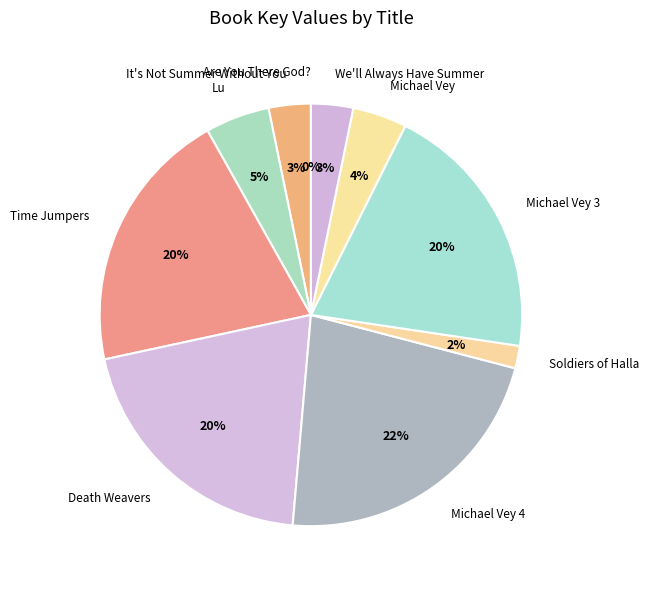

Combined, do Lu and We'll Always Have Summer account for over 50%?

No